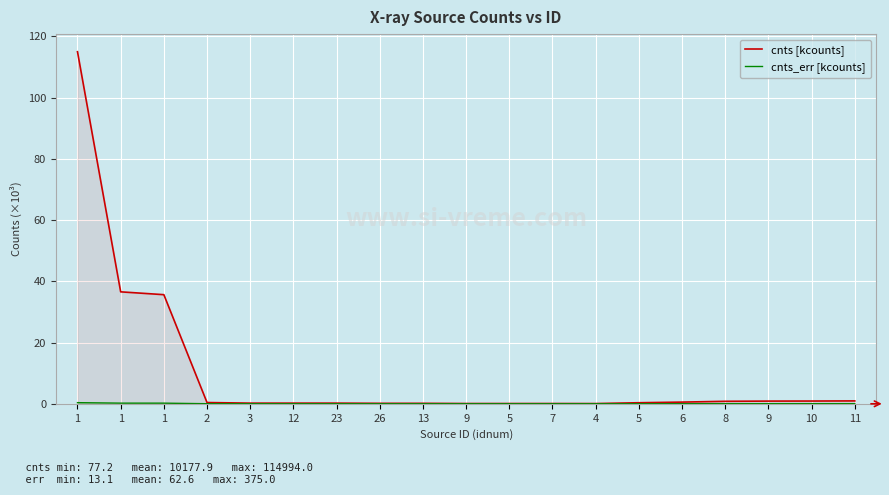

What is the sum of the cnts_err [kcounts] values at 3 and 10?

0.1